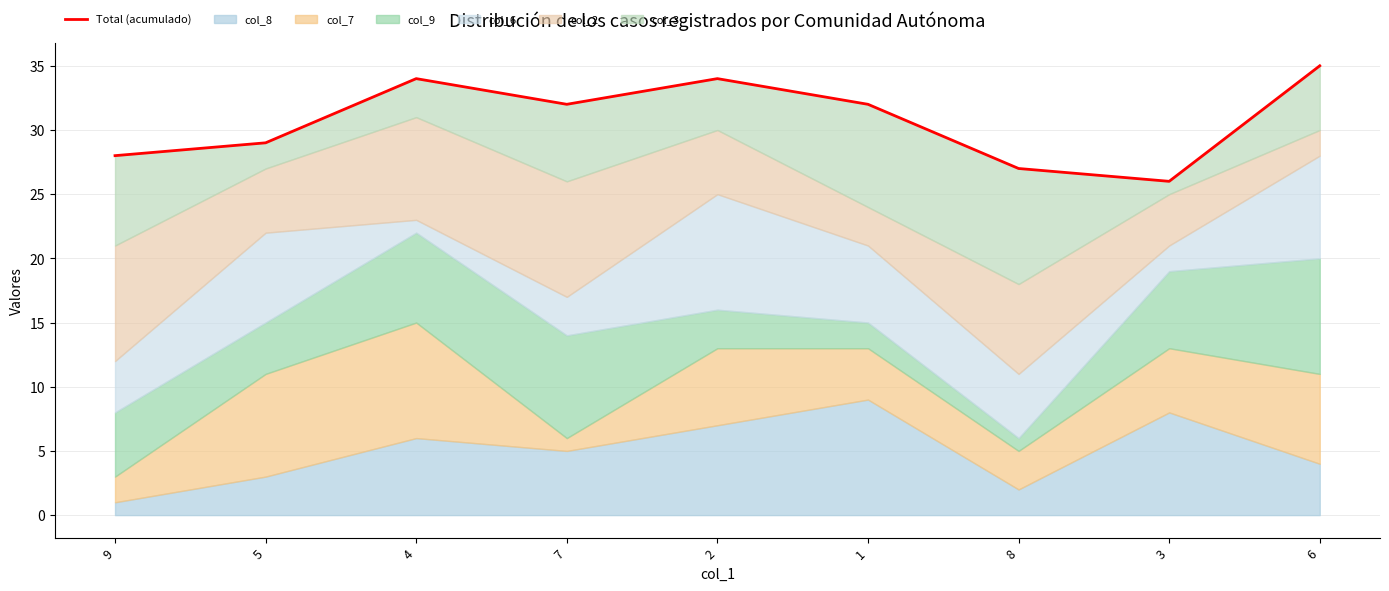

Reading left to right, transcribe all the data shown in this chart.

9=28	5=29	4=34	7=32	2=34	1=32	8=27	3=26	6=35